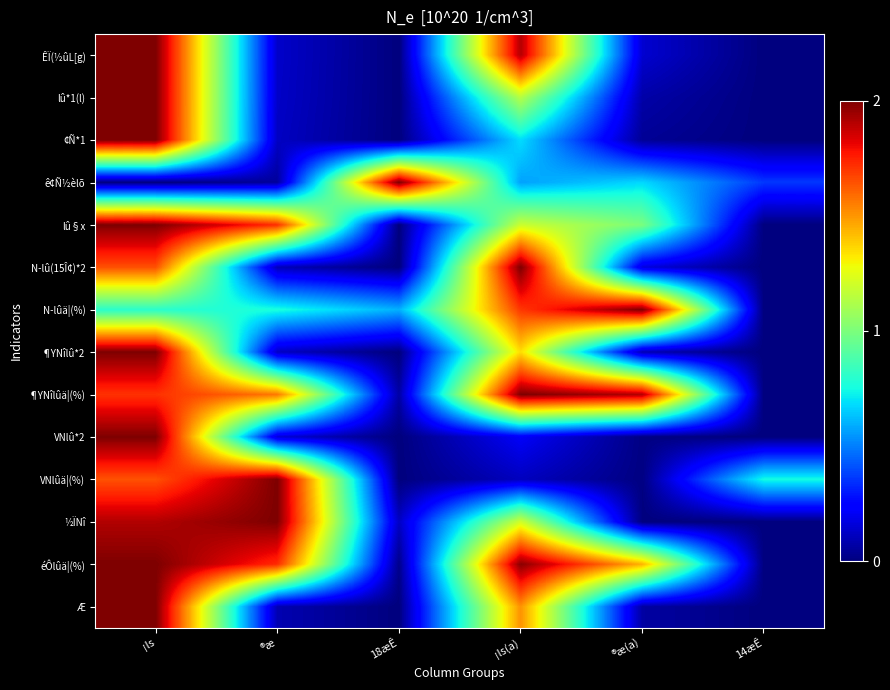

Which category has the highest value across all series?

¡ls